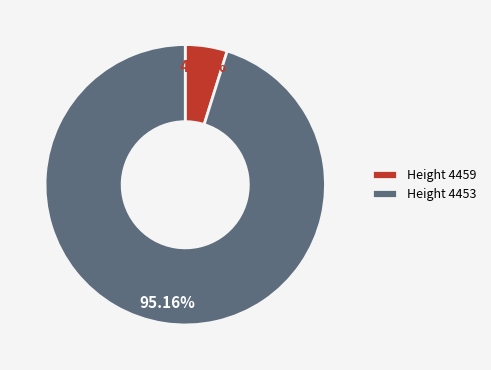

Which category accounts for the majority?

Height 4453